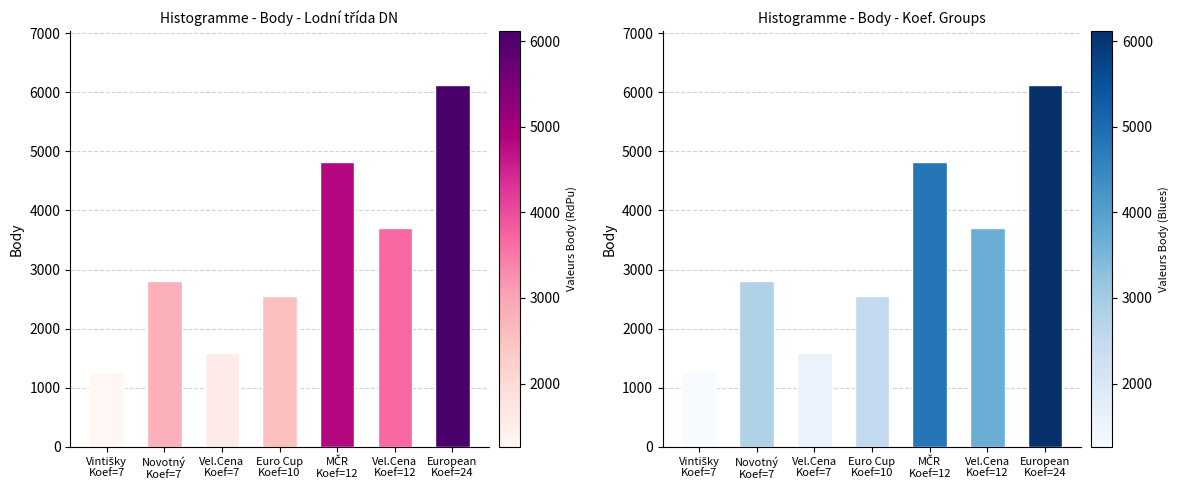

List the labels in order of value, largest first.

European
Koef=24, MČR
Koef=12, Vel.Cena
Koef=12, Novotný
Koef=7, Euro Cup
Koef=10, Vel.Cena
Koef=7, Vintišky
Koef=7